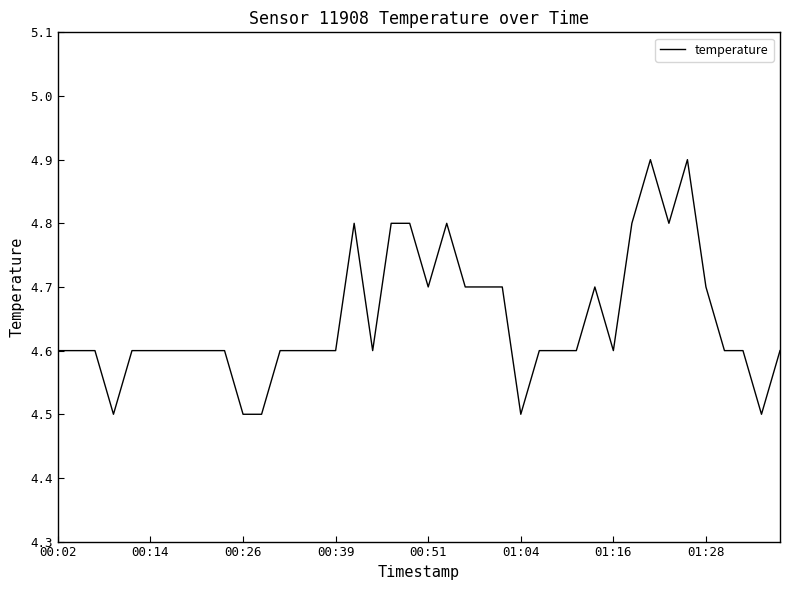

How many lines are shown in the chart?

1